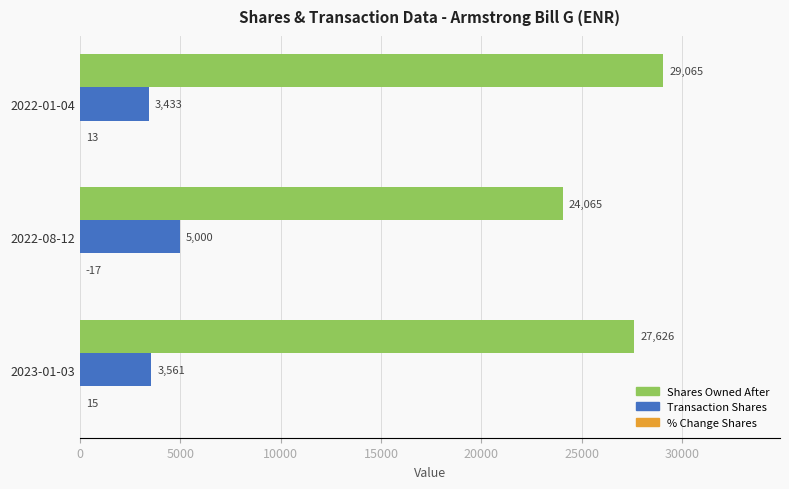

What is the total value across all series at 2022-08-12?

29048